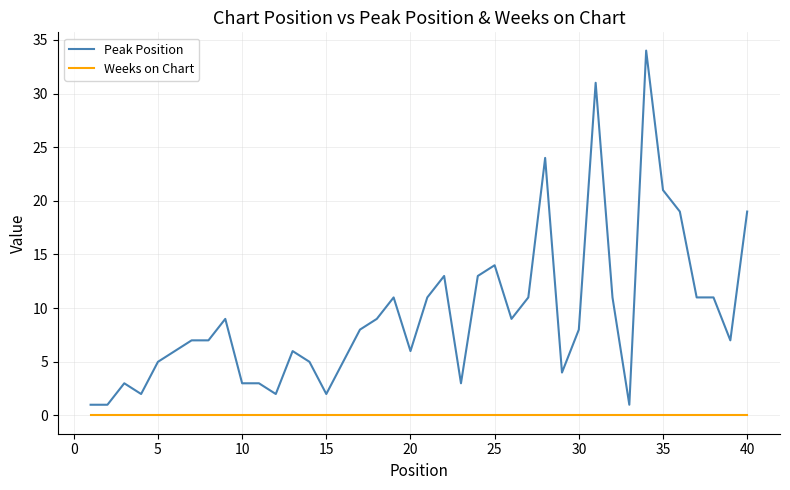

Is this an area chart (filled region under the line)?

No